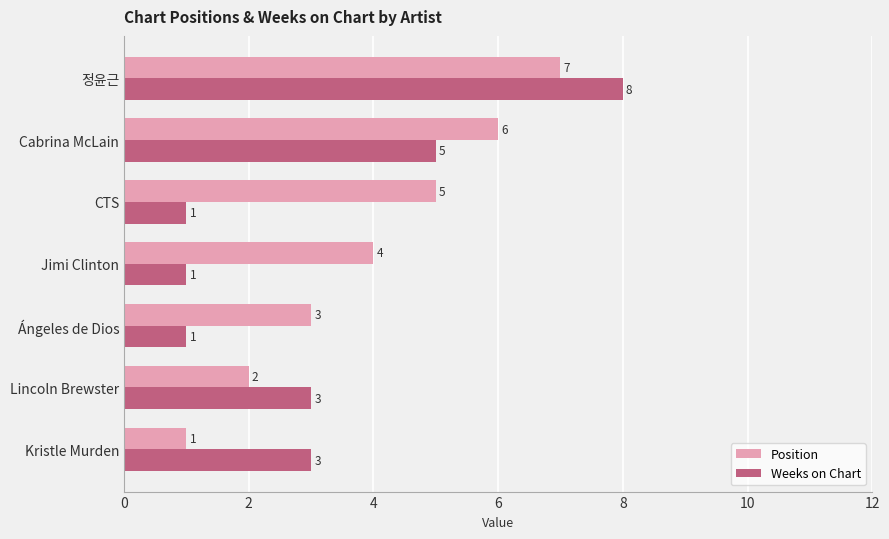

Which label corresponds to the largest value in the chart?

정윤근